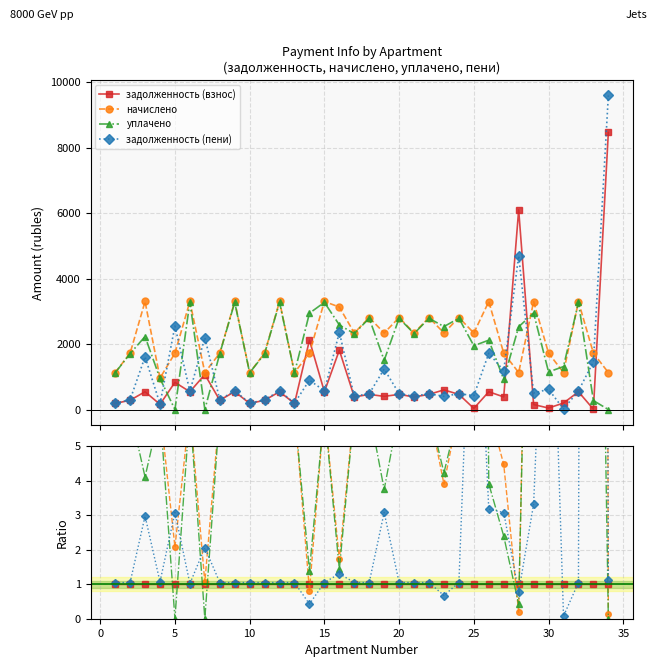

Reading right to left, list all the values displayed in this chart.

задолженность (взнос): 1.0	1.0	1.0	1.0	1.0	1.0	1.0	1.0	1.0	1.0	1.0	1.0	1.0	1.0	1.0	1.0	1.0	1.0	1.0	1.0	1.0	1.0	1.0	1.0	1.0	1.0	1.0	1.0	1.0	1.0	1.0	1.0	1.0	1.0
начислено: 0.1	170.1	6.1	5.7	37.9	21.7	0.2	4.5	6.1	68.4	6.1	3.9	6.1	6.1	6.1	5.8	6.1	6.1	1.7	6.1	0.8	6.1	6.1	6.1	6.1	6.0	6.1	1.1	6.1	2.1	6.1	6.1	6.1	6.1
уплачено: 0.0	27.0	6.0	6.6	25.3	19.4	0.4	2.4	3.9	57.0	6.0	4.2	6.0	6.0	6.0	3.7	6.0	6.0	1.4	6.0	1.4	6.0	6.0	6.0	6.0	6.0	6.0	0.0	6.1	0.0	6.0	4.1	6.0	6.0
задолженность (пени): 1.1	144.1	1.0	0.1	13.6	3.3	0.8	3.1	3.2	12.4	1.0	0.7	1.0	1.0	1.0	3.1	1.0	1.0	1.3	1.0	0.4	1.0	1.0	1.0	1.0	1.0	1.0	2.1	1.0	3.1	1.1	3.0	1.0	1.0